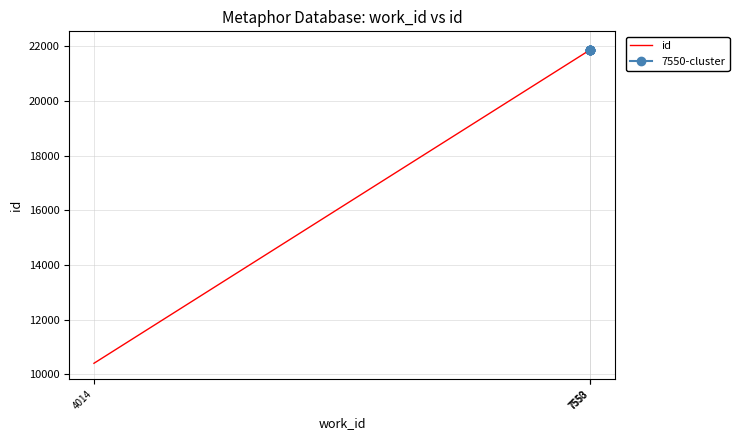

What is the average value?

20726